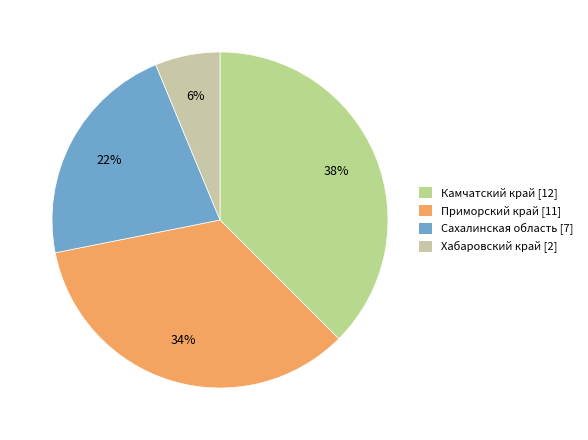

How many slices are in this pie chart?

4